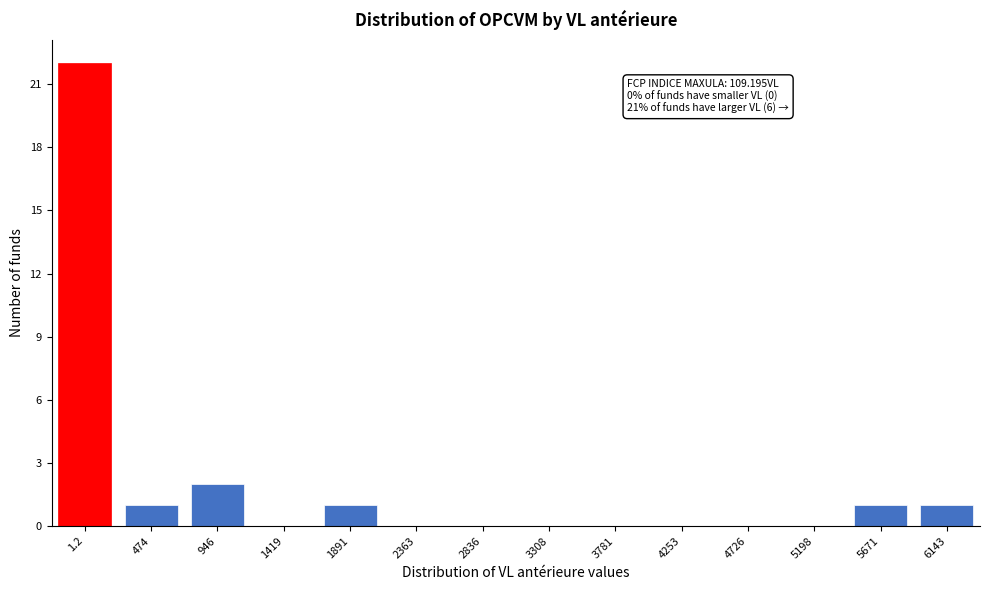

Reading left to right, what are all the values shown in this chart?

1.2=22	474=1	946=2	1419=0	1891=1	2363=0	2836=0	3308=0	3781=0	4253=0	4726=0	5198=0	5671=1	6143=1